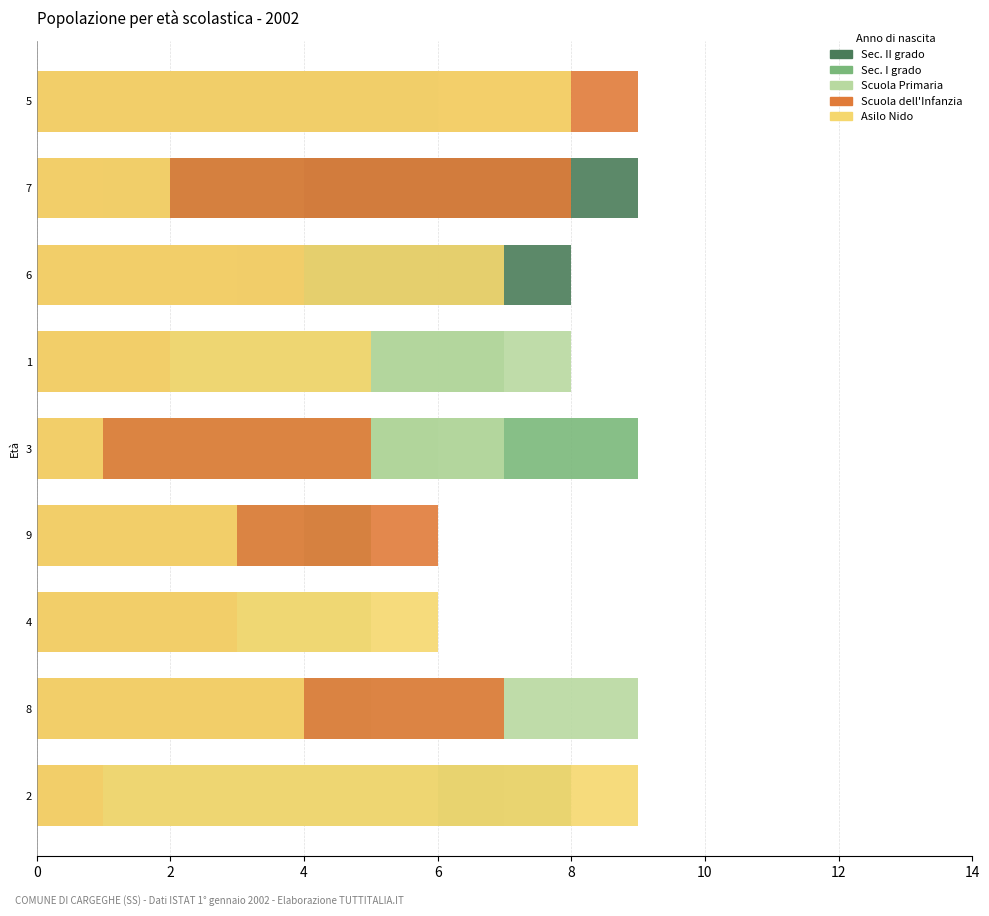

Is it true that Asilo Nido equals 5 at 6?

False